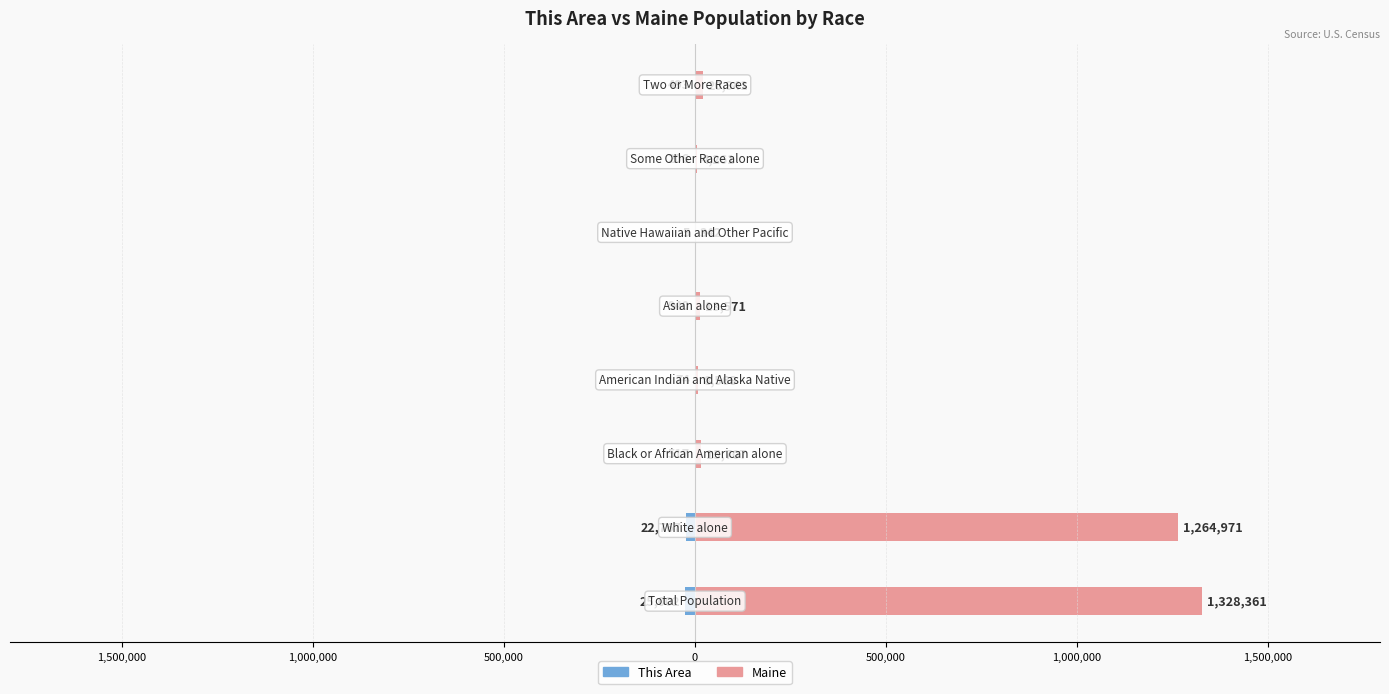

What is the greatest value displayed?

1328361